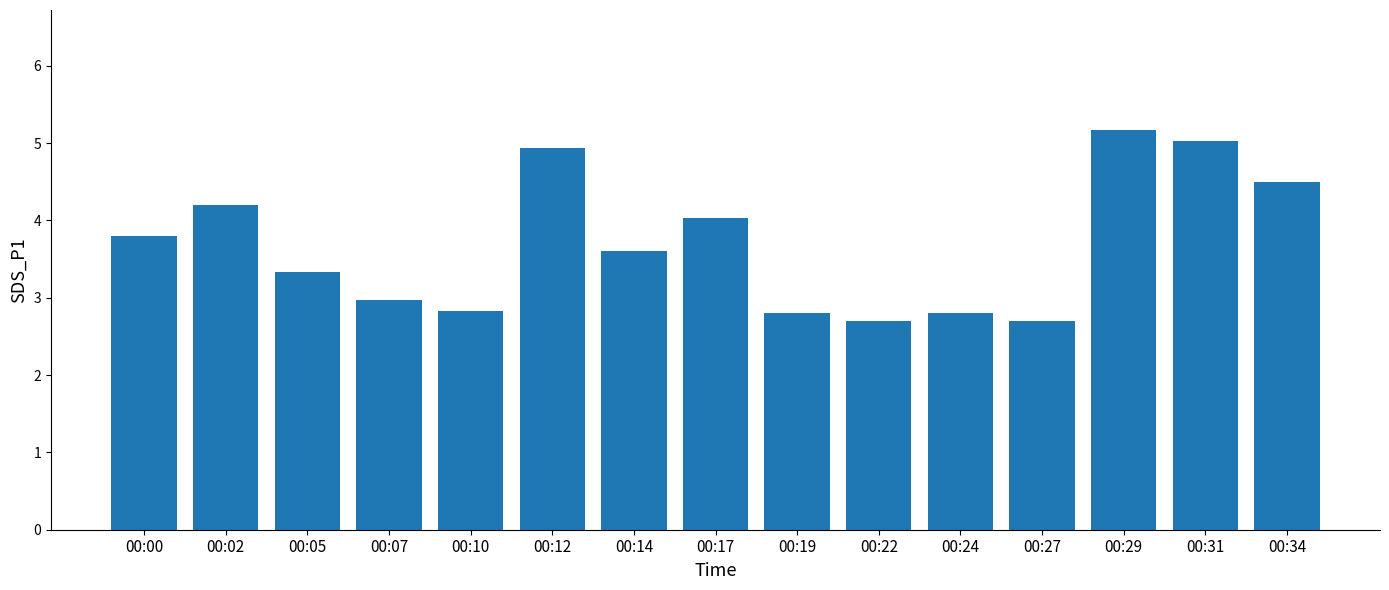

What is the average value?

3.7